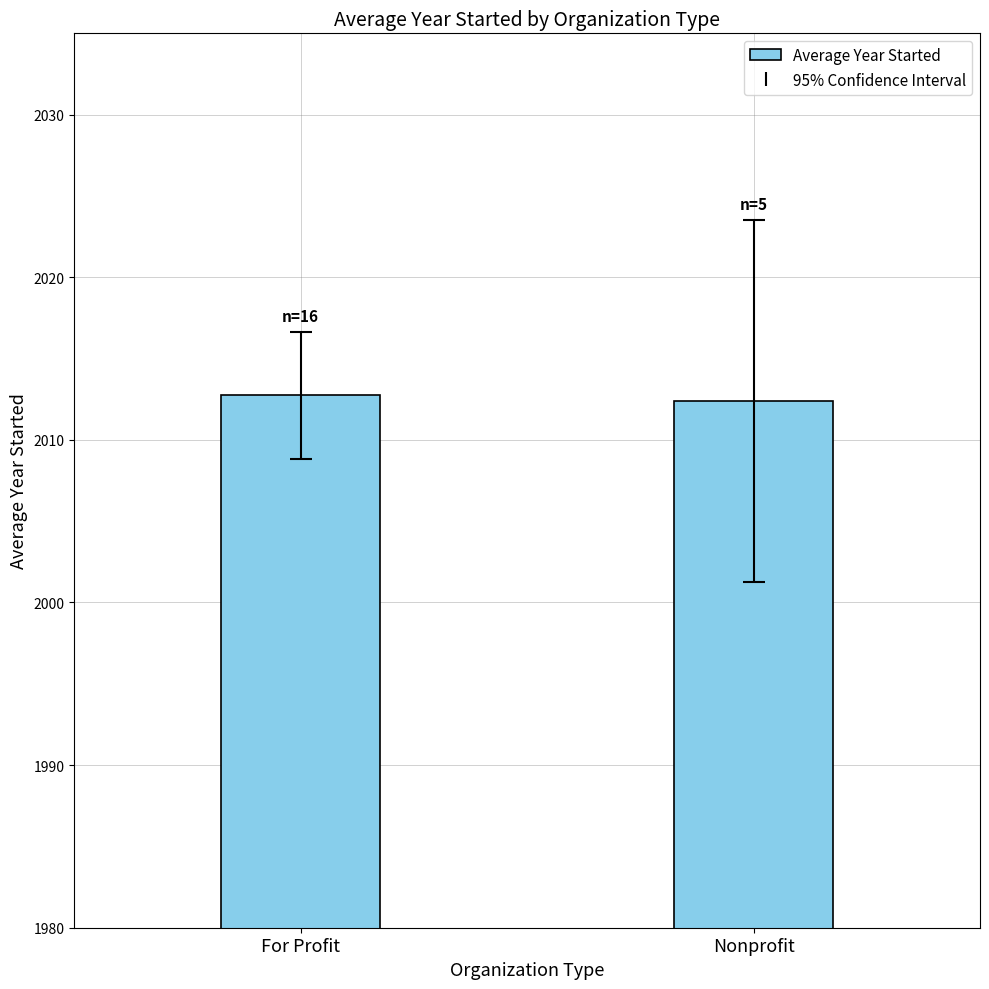

The value at For Profit is 2012.8. True or false?

True